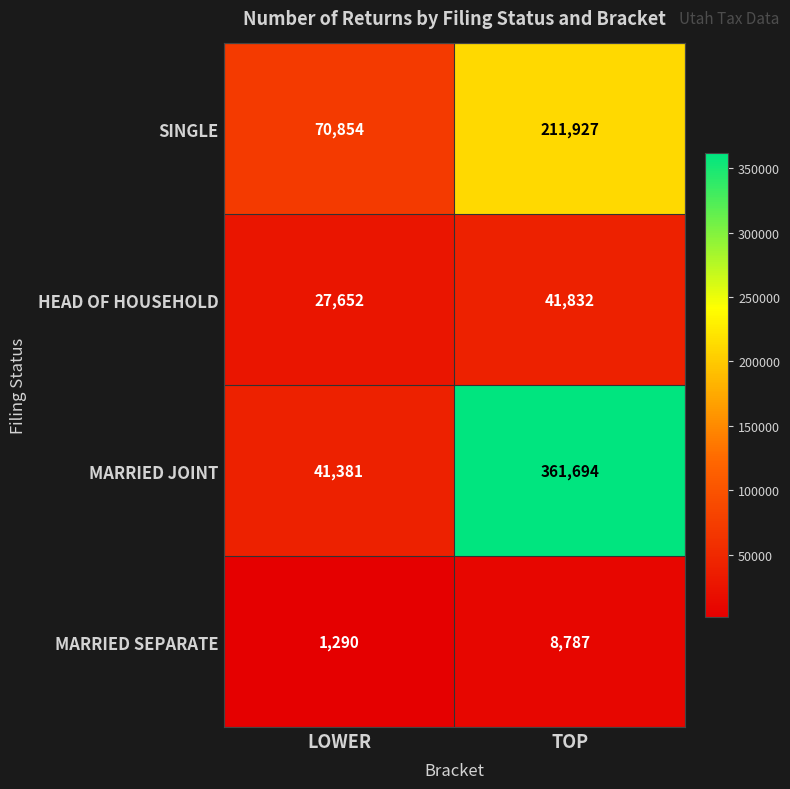

Which label corresponds to the largest value in the chart?

TOP